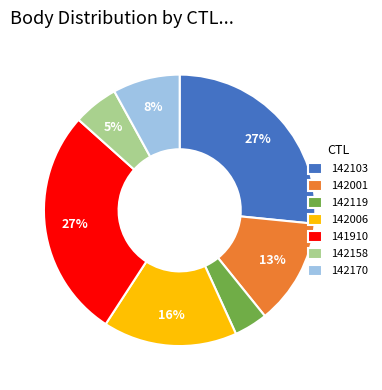

To the nearest percent, what is the difference between the largest and smallest slice percentages?

23%